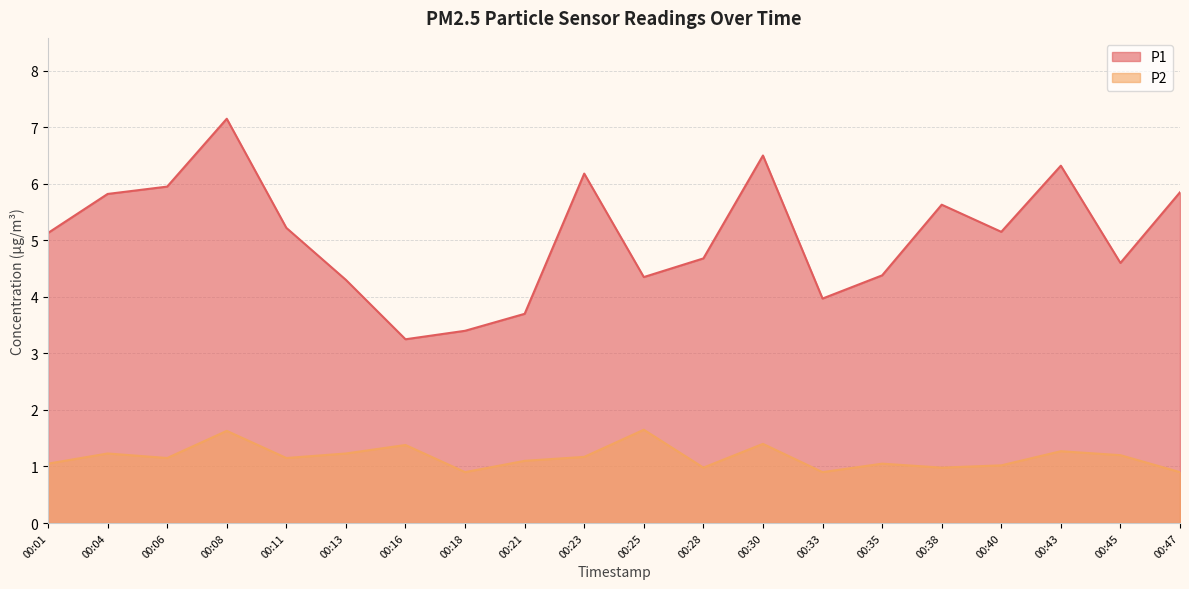

In P2, how many points are lower than both neighbors (excluding endpoints)?

6